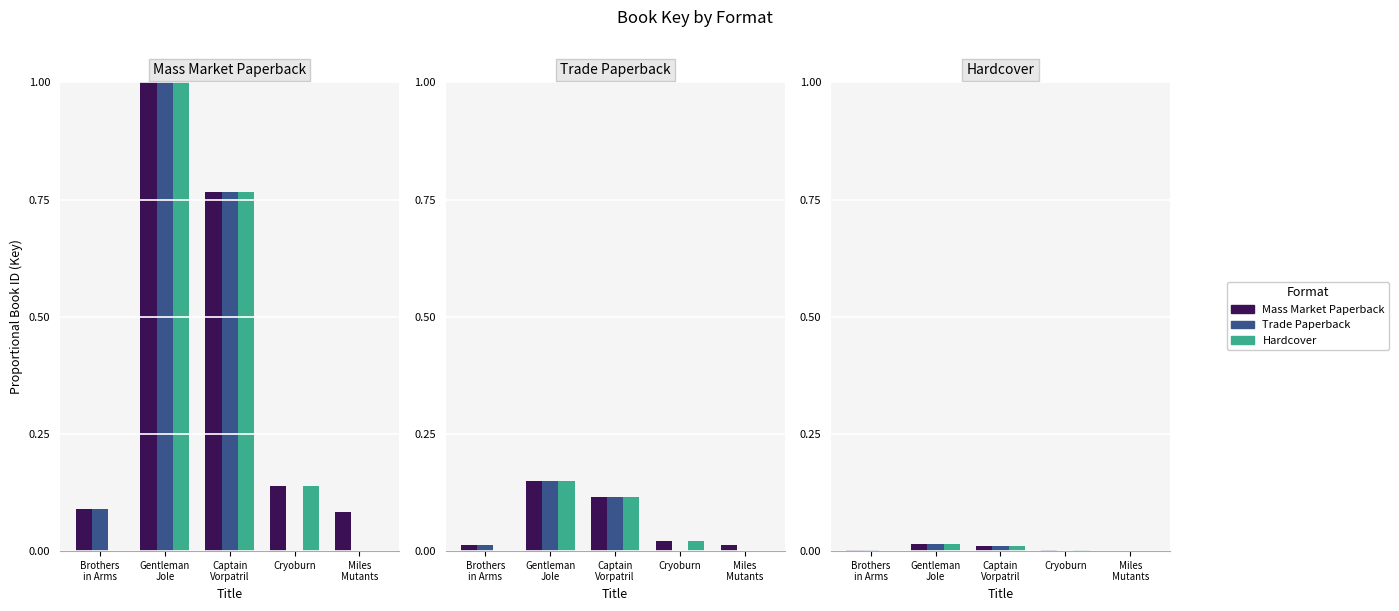

How many values in the Hardcover series exceed 0?

3